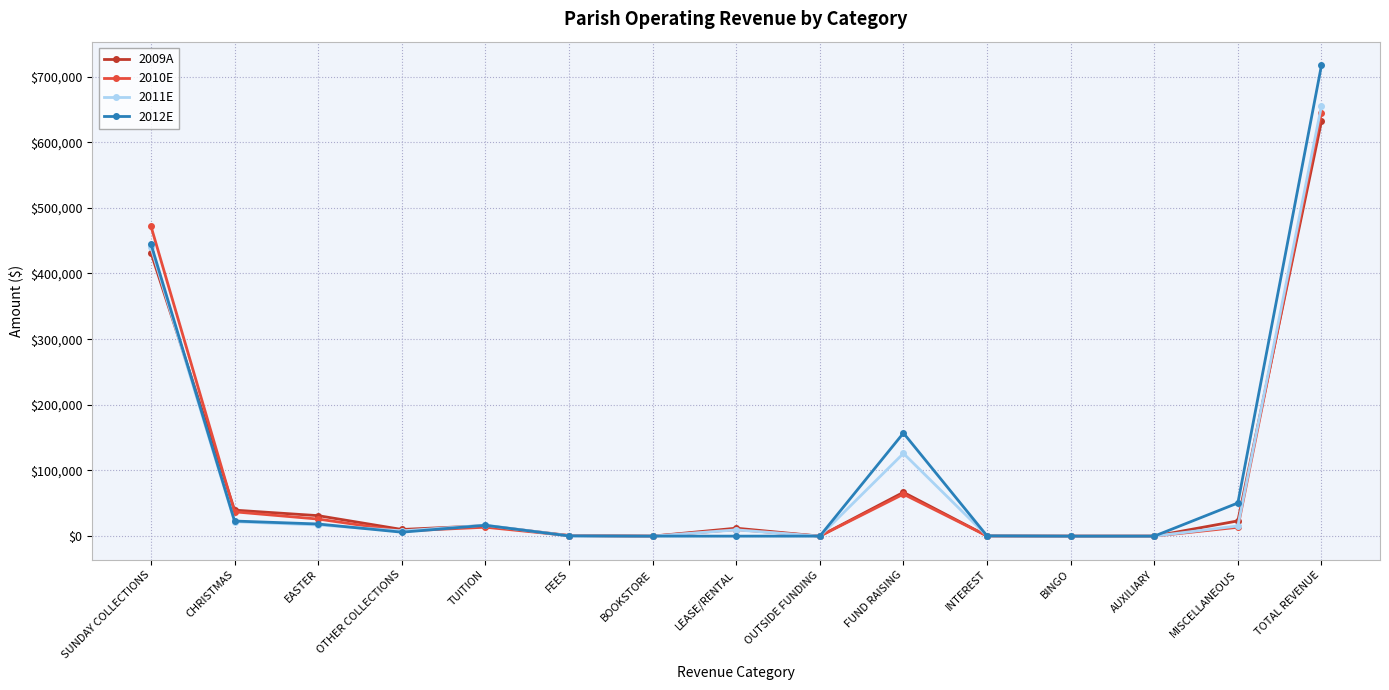

What is the spread (max minus min) of values at FUND RAISING?

93100.0